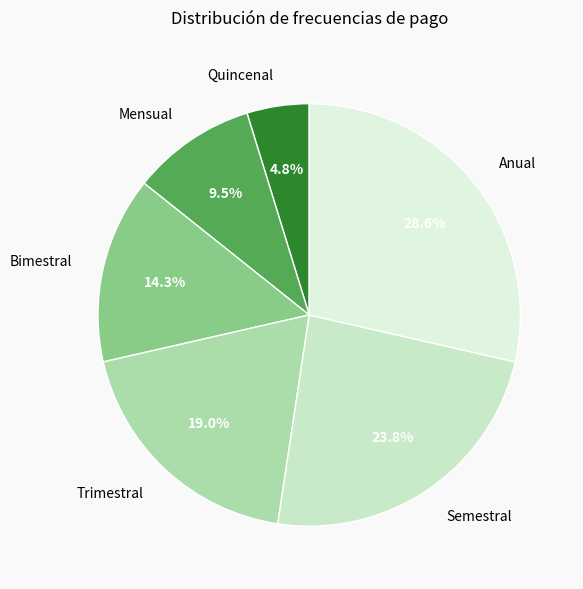

Which slice is the smallest?

Quincenal